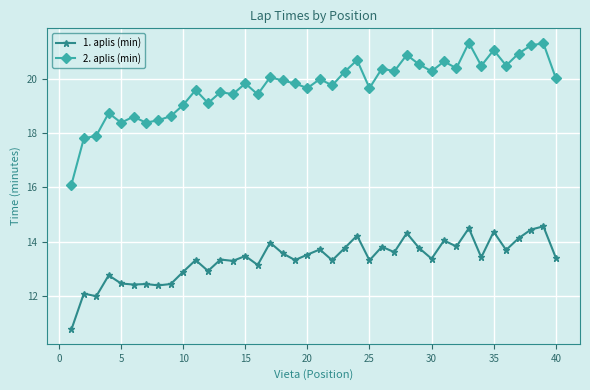

True or false: 1. aplis (min) has more than 2 points higher than both neighbors.

True